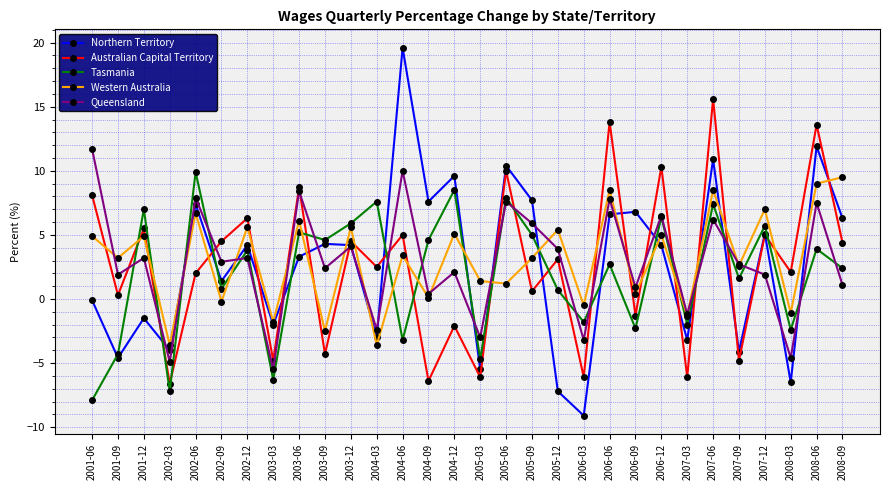

What is the maximum value shown in the chart?

19.6